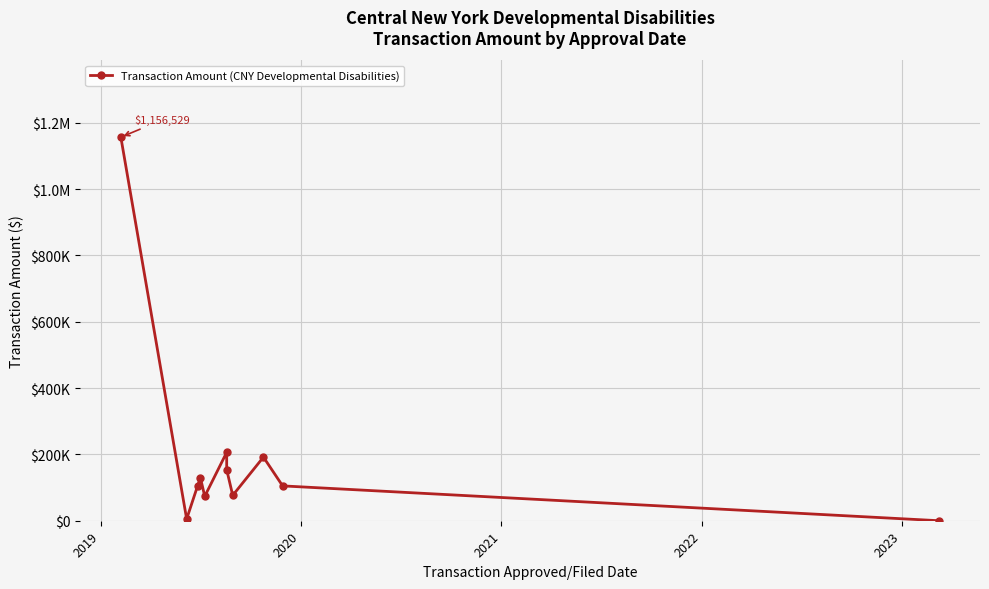

The value at 2022 is 117827.4. True or false?

False